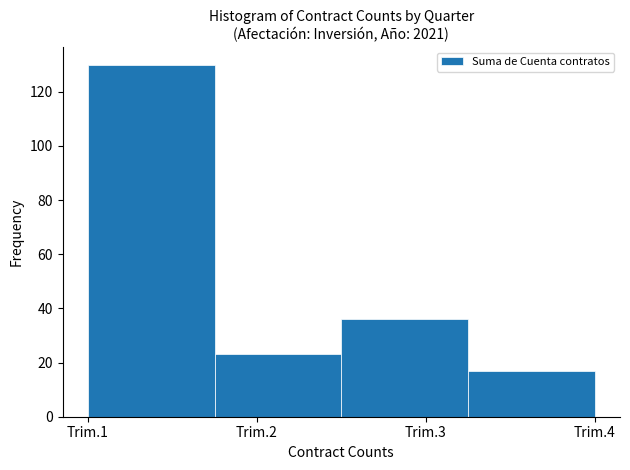

Reading right to left, list all the values displayed in this chart.

17	36	23	130